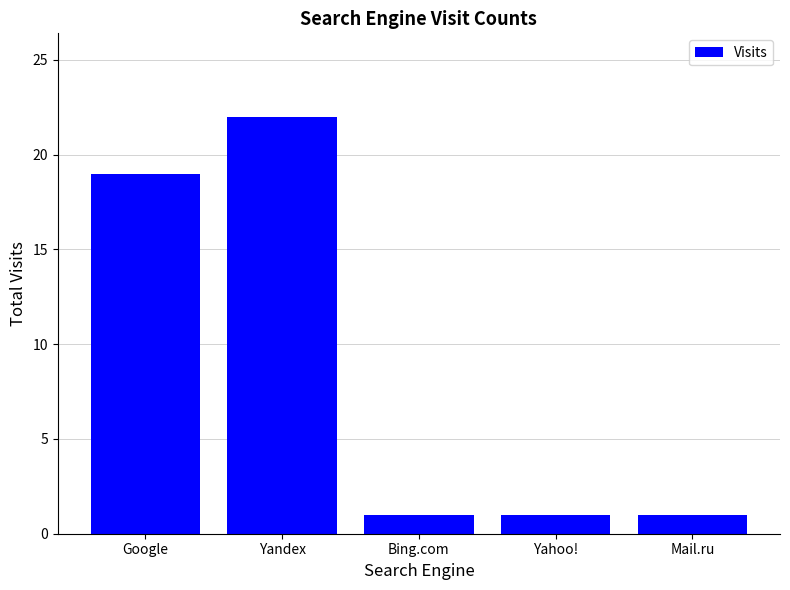

Reading left to right, list all the values displayed in this chart.

Google=19	Yandex=22	Bing.com=1	Yahoo!=1	Mail.ru=1